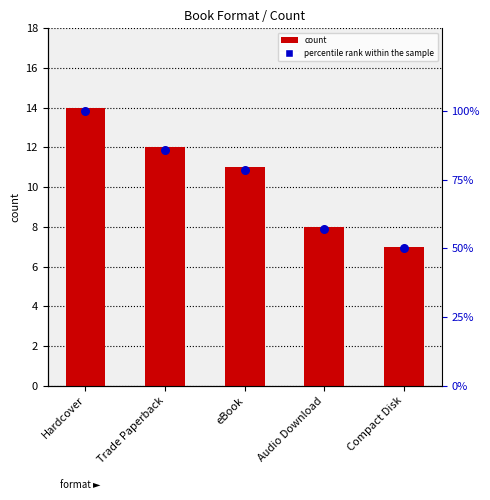

Which series has the largest total across all categories?

percentile rank within the sample